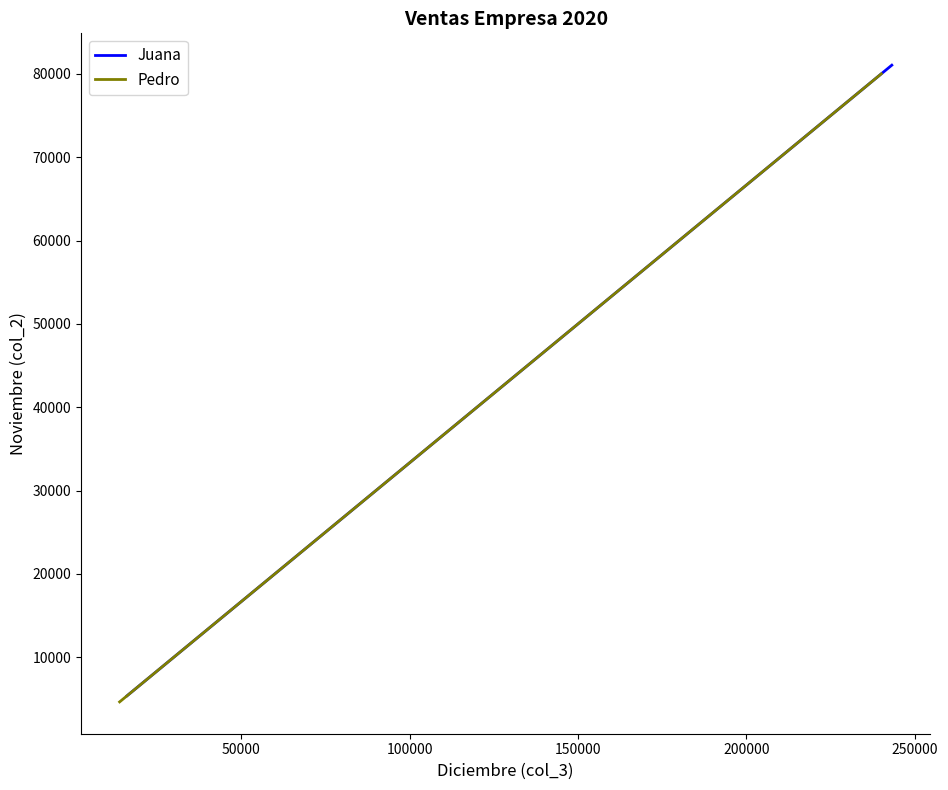

True or false: Juana has more than 2 points higher than both neighbors.

False